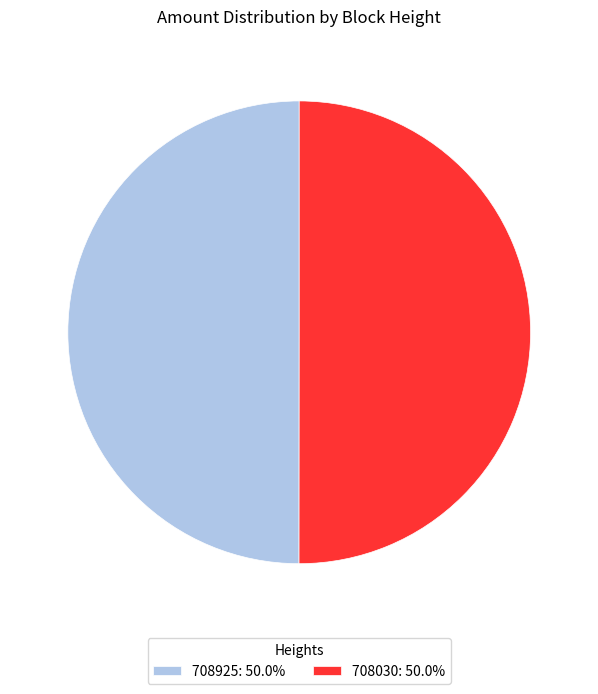

What is the ratio of the value at 708925: 50.0% to the value at 708030: 50.0%?

1.0